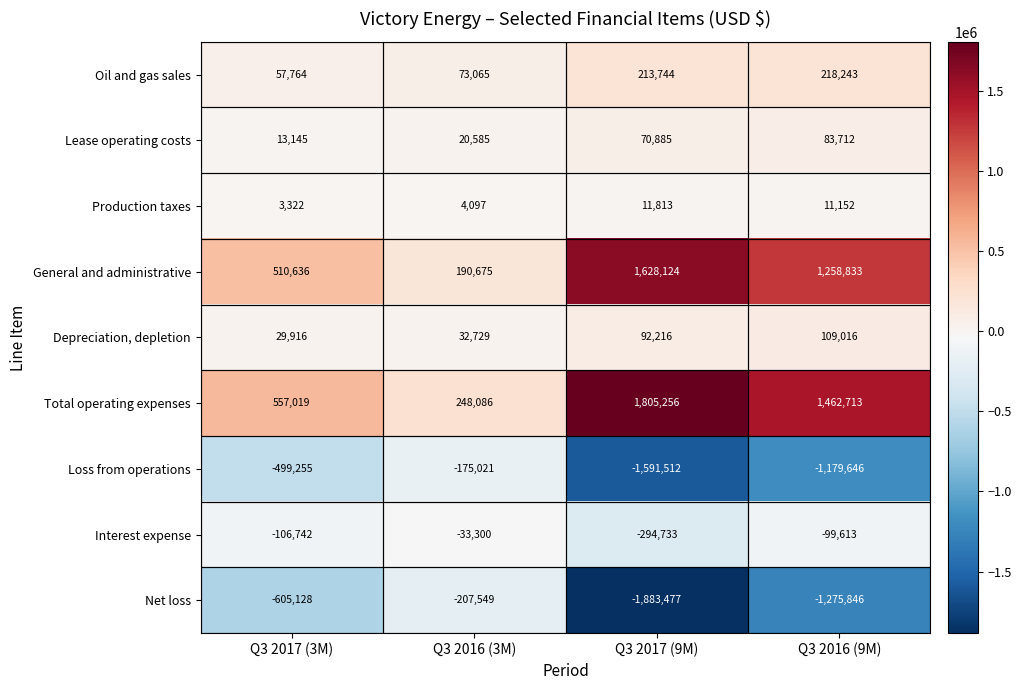

What is the total value across all series at Q3 2016 (9M)?

588564